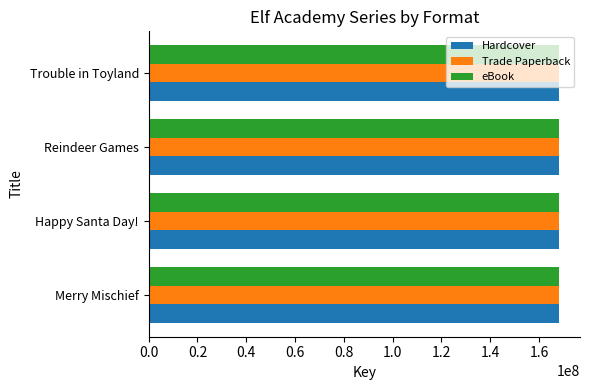

What is the greatest value displayed?

168355689